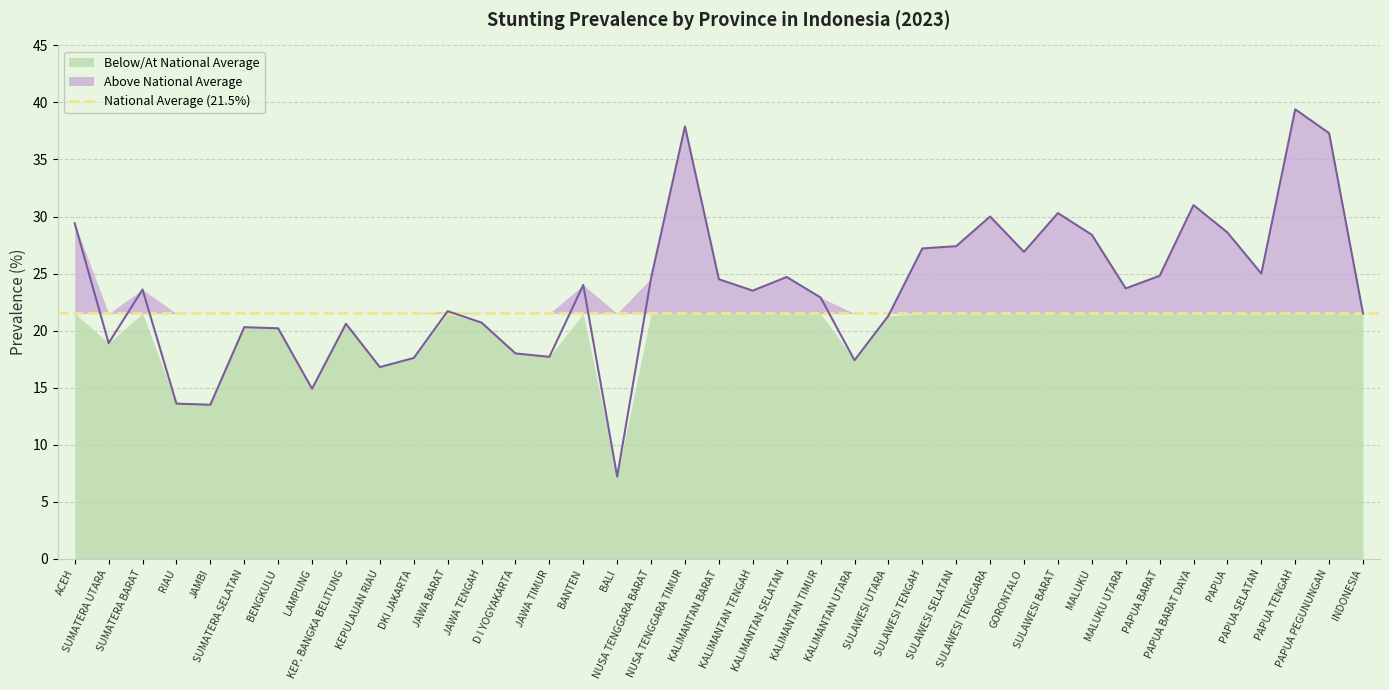

Which label corresponds to the largest value in the chart?

PAPUA TENGAH